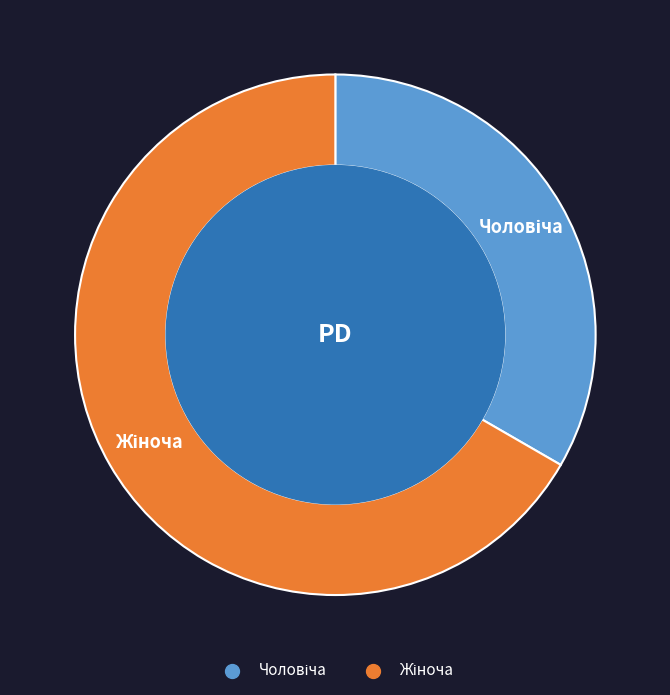

Is there a majority slice in this chart?

Yes